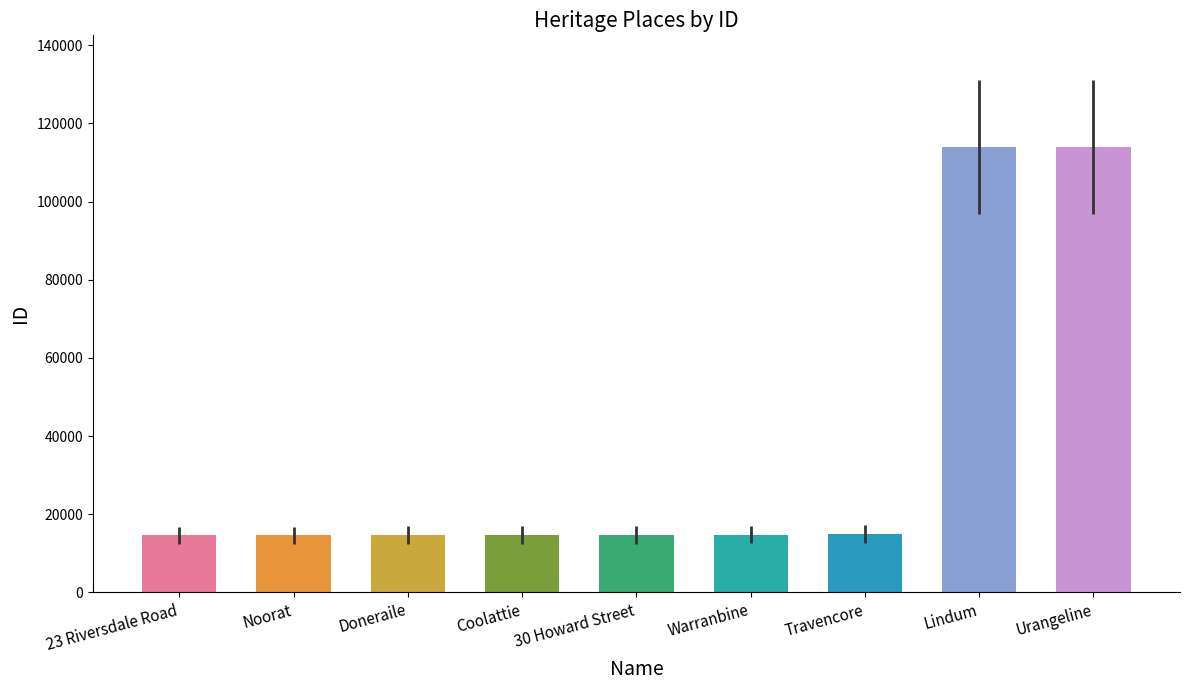

How many data points are less than 14708?

4